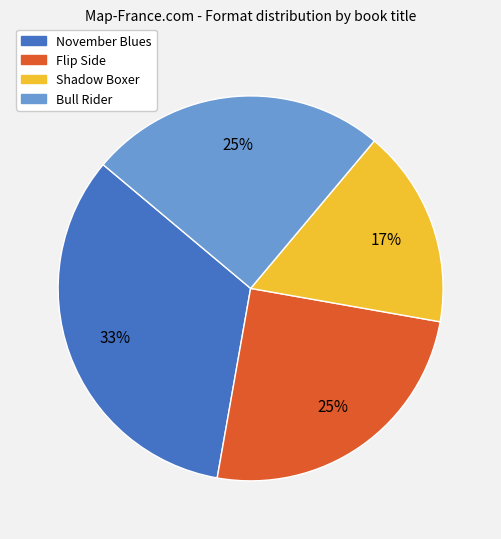

To the nearest percent, what is the difference between the Flip Side and Shadow Boxer slice percentages?

8%